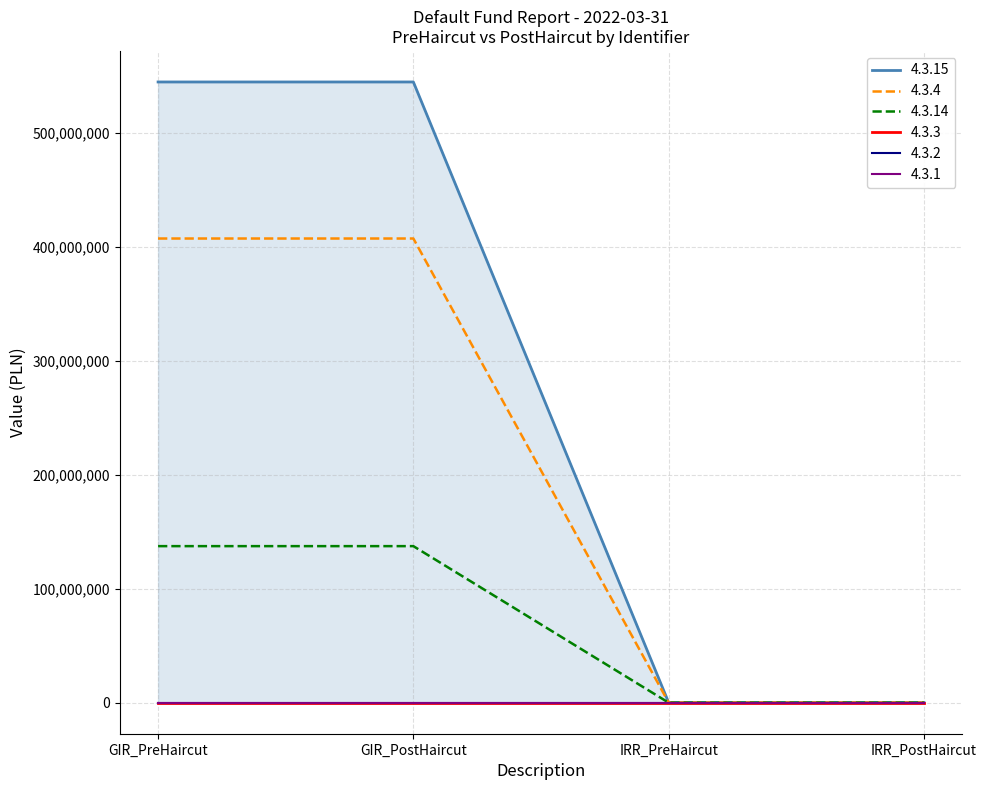

True or false: 4.3.15 has a value of 211927310.7 at GIR_PreHaircut.

False